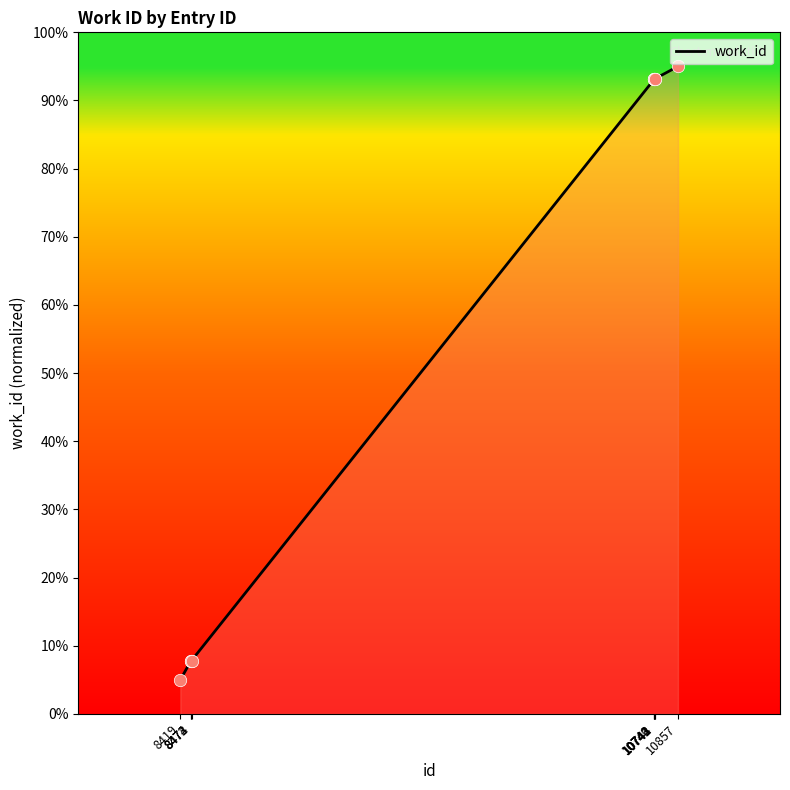

Approximately how many times larger is the value at 8419 compared to 10740?

0.1